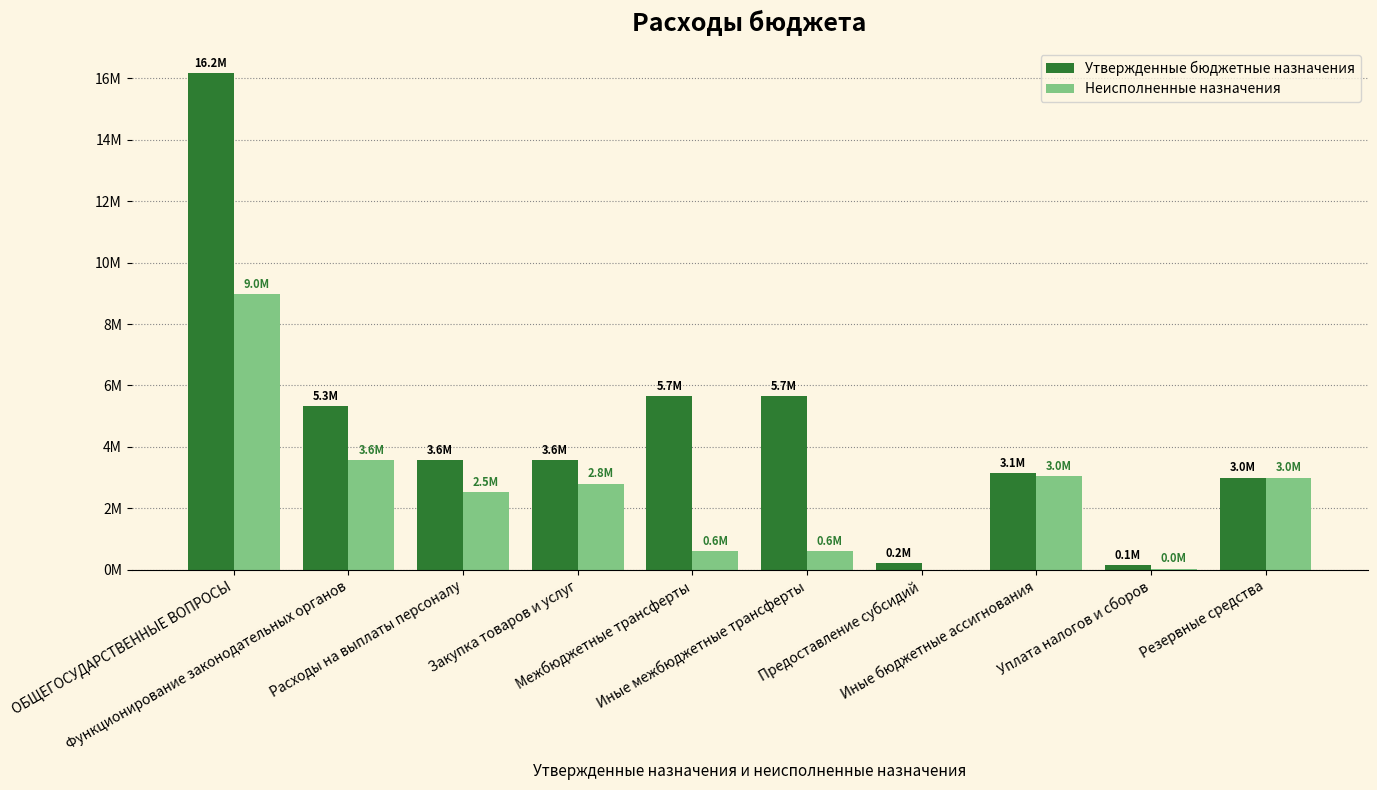

Reading left to right, transcribe all the data shown in this chart.

Утвержденные бюджетные назначения: ОБЩЕГОСУДАРСТВЕННЫЕ ВОПРОСЫ=16185300.0	Функционирование законодательных органов=5328300.0	Расходы на выплаты персоналу=3567100.0	Закупка товаров и услуг=3580700.0	Межбюджетные трансферты=5664500.0	Иные межбюджетные трансферты=5664500.0	Предоставление субсидий=230000.0	Иные бюджетные ассигнования=3143000.0	Уплата налогов и сборов=143000.0	Резервные средства=3000000.0
Неисполненные назначения: ОБЩЕГОСУДАРСТВЕННЫЕ ВОПРОСЫ=8988514.6	Функционирование законодательных органов=3561490.2	Расходы на выплаты персоналу=2533326.1	Закупка товаров и услуг=2803989.7	Межбюджетные трансферты=614885.6	Иные межбюджетные трансферты=614885.6	Предоставление субсидий=0.0	Иные бюджетные ассигнования=3036313.2	Уплата налогов и сборов=36313.2	Резервные средства=3000000.0